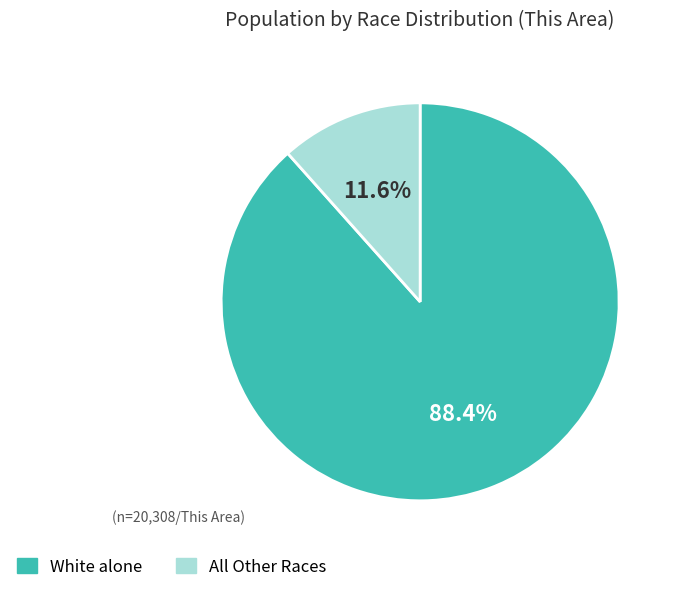

Does any single category account for the majority?

Yes